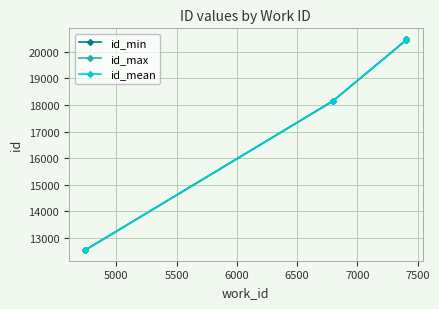

What are all the series names shown in the legend?

id_min, id_max, id_mean